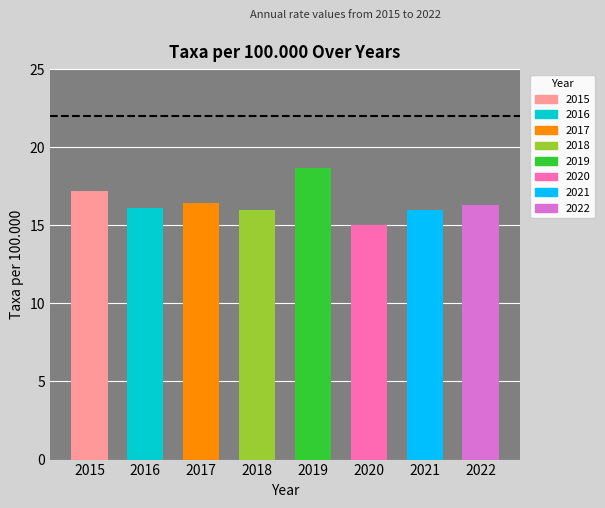

True or false: the data shows 16.4 at 2017.

True